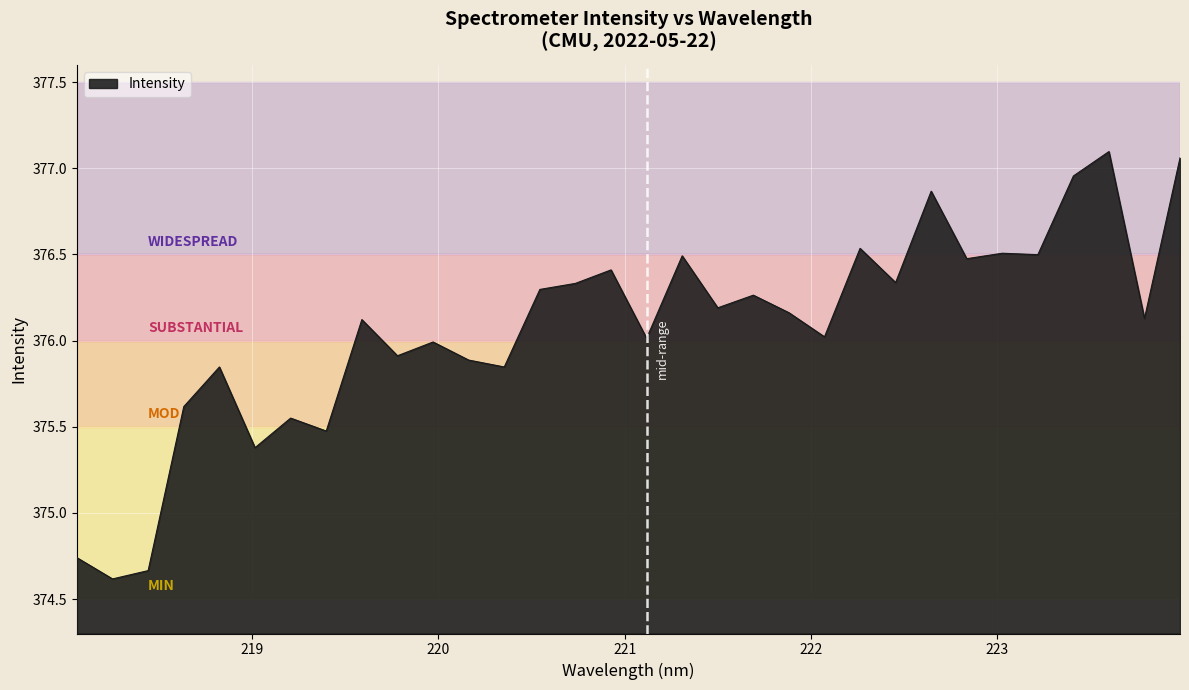

What is the difference between the maximum and minimum values?

2.5